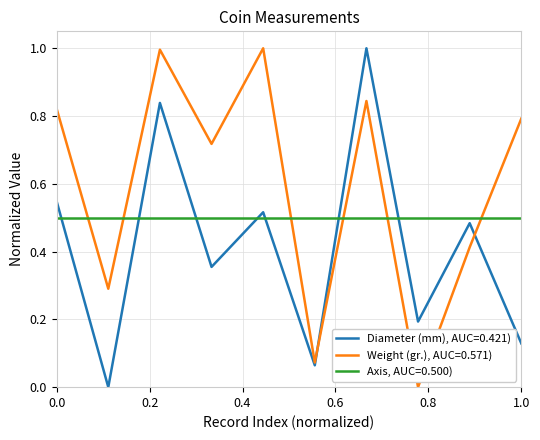

After their last crossing, which series has the higher values: Axis, AUC=0.500) or Diameter (mm), AUC=0.421)?

Axis, AUC=0.500)